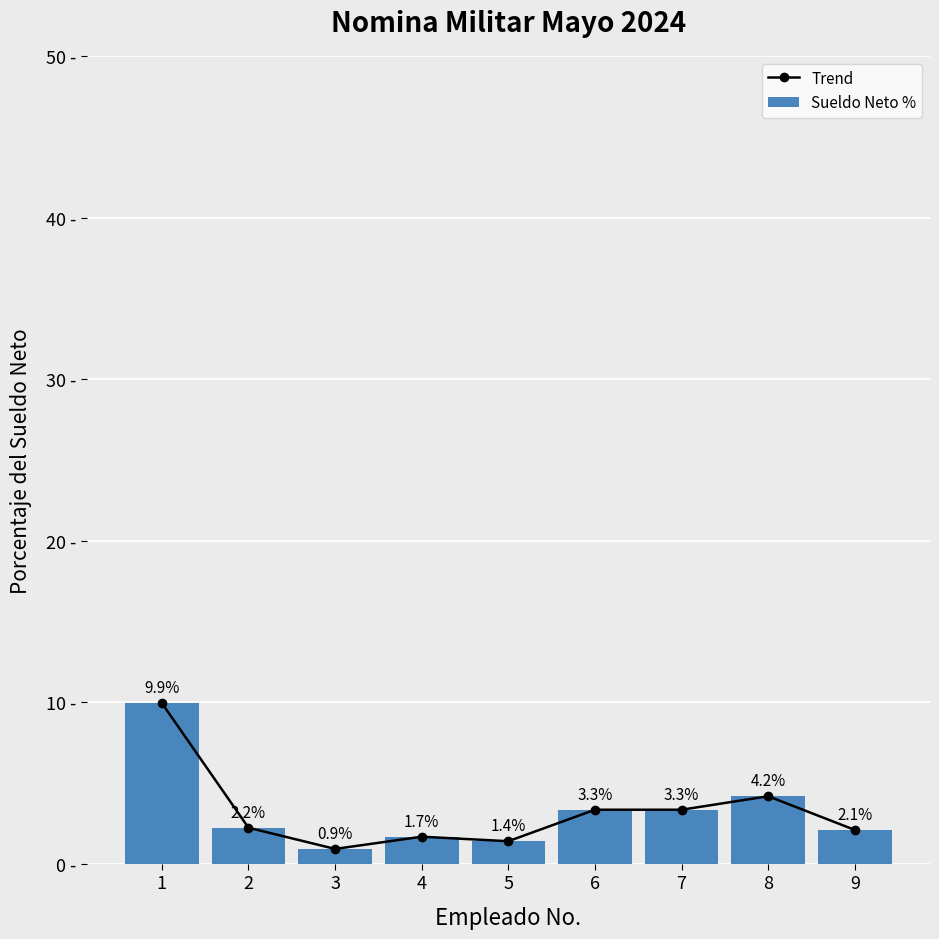

What are all the series names shown in the legend?

Trend, Sueldo Neto %